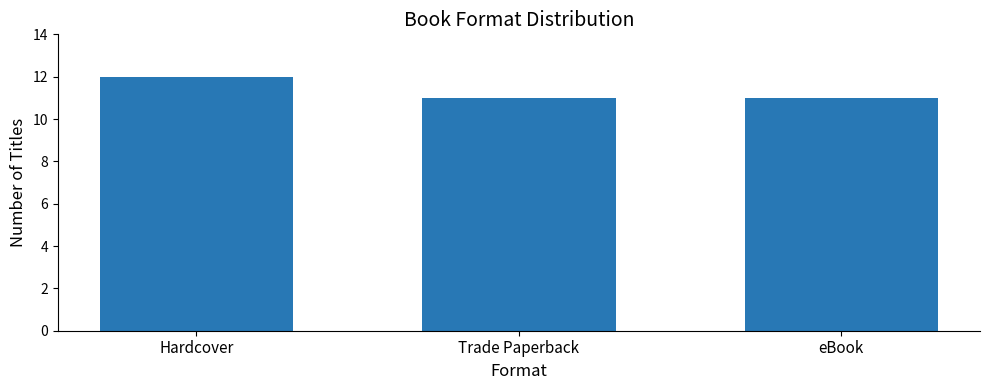

What position from the left is Trade Paperback?

2